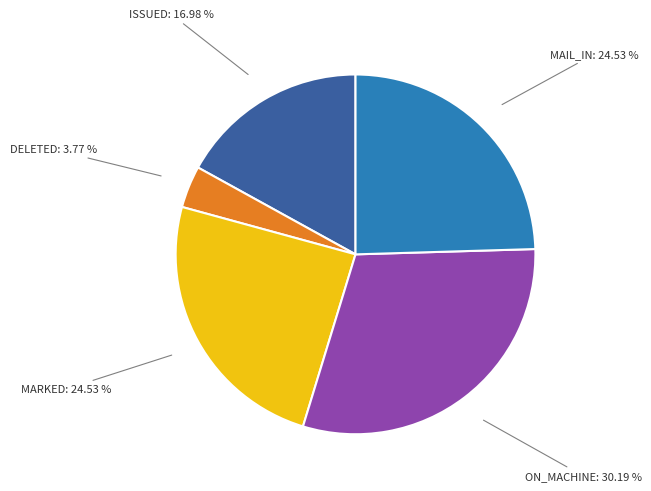

To the nearest percent, what portion does MARKED represent?

25%